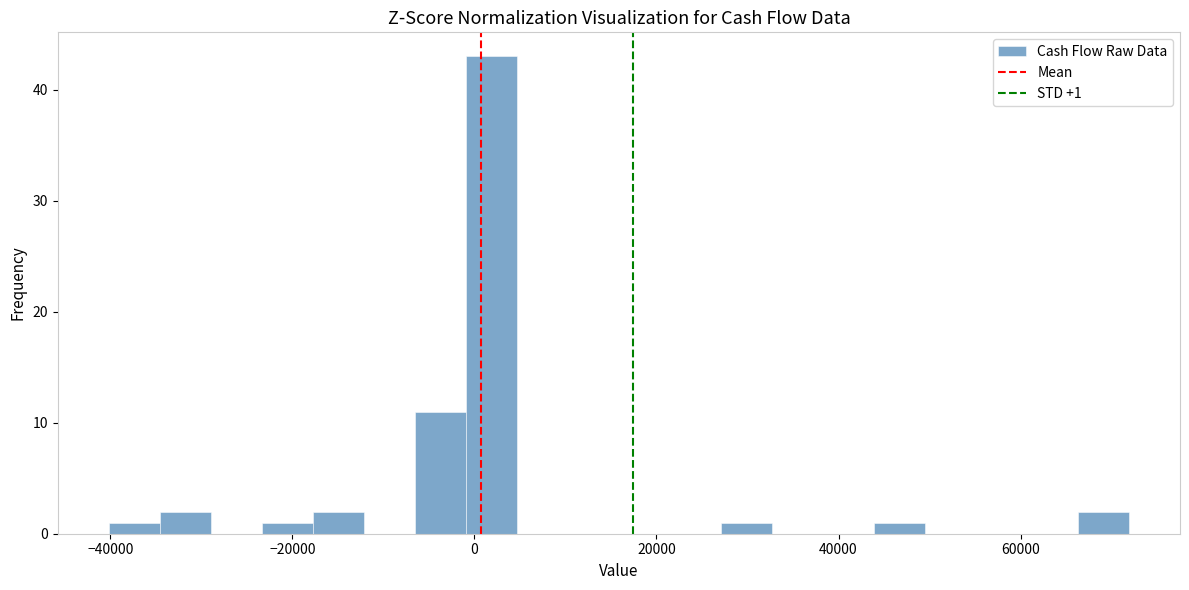

Around what value on the x-axis is the tallest bar? Give the approximate position of its centre, as read against the axis.

2000